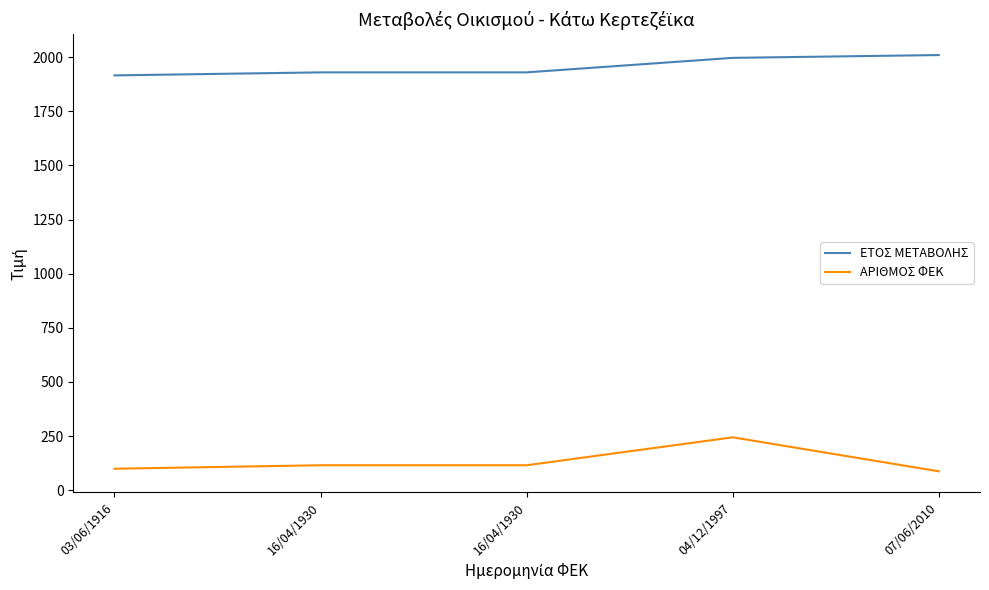

What is the spread (max minus min) of values at 16/04/1930?

1815